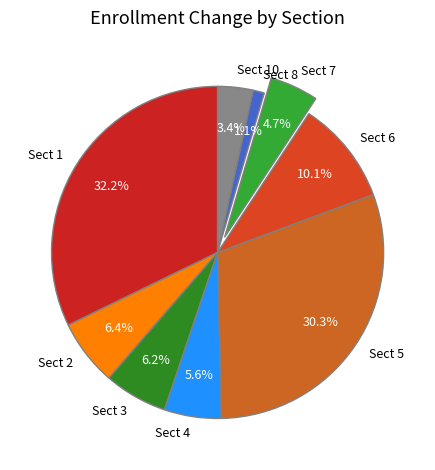

Which category has the biggest portion of the pie?

Sect 1